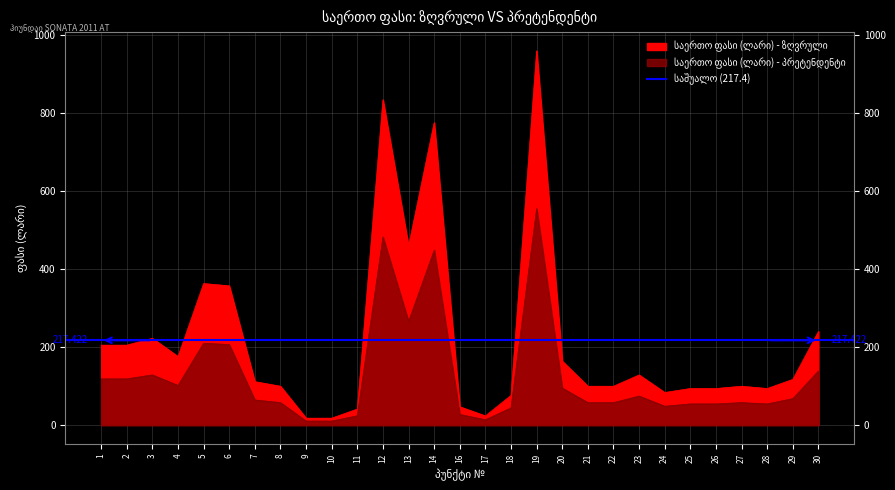

Does the chart display data point markers on the line(s)?

No